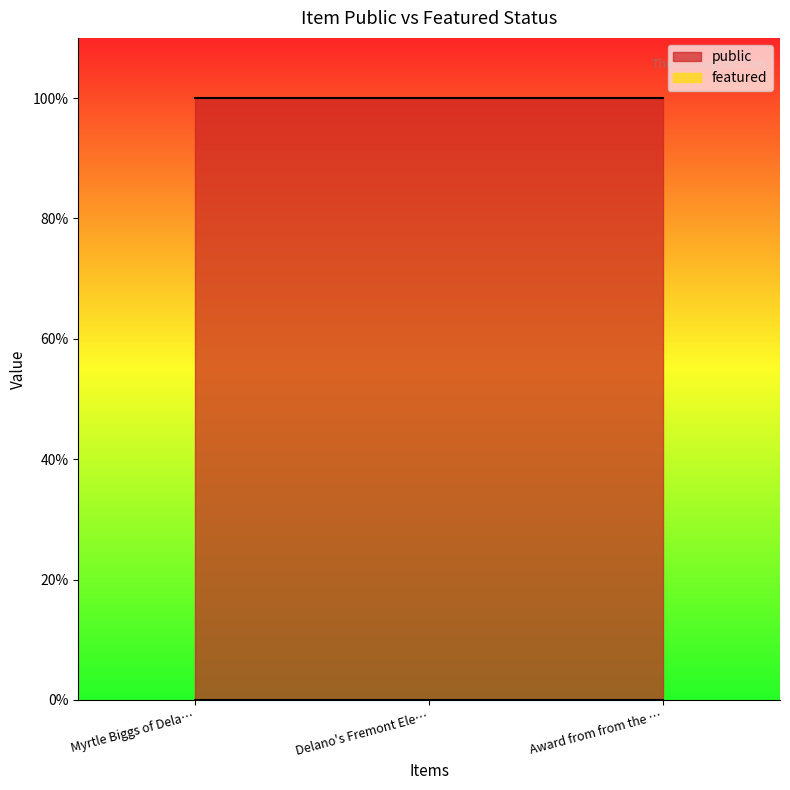

How many data points does each series have?

3